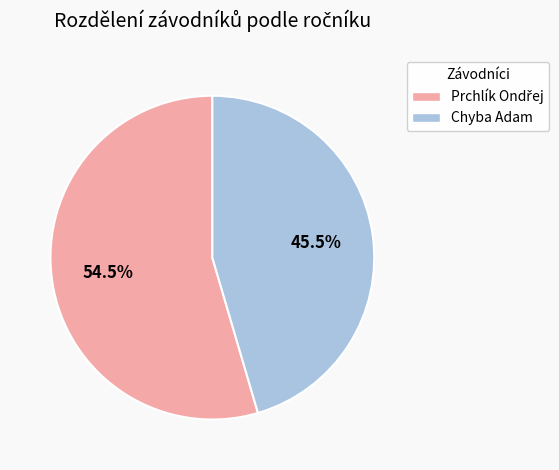

Does Chyba Adam account for over 50% of the chart?

No